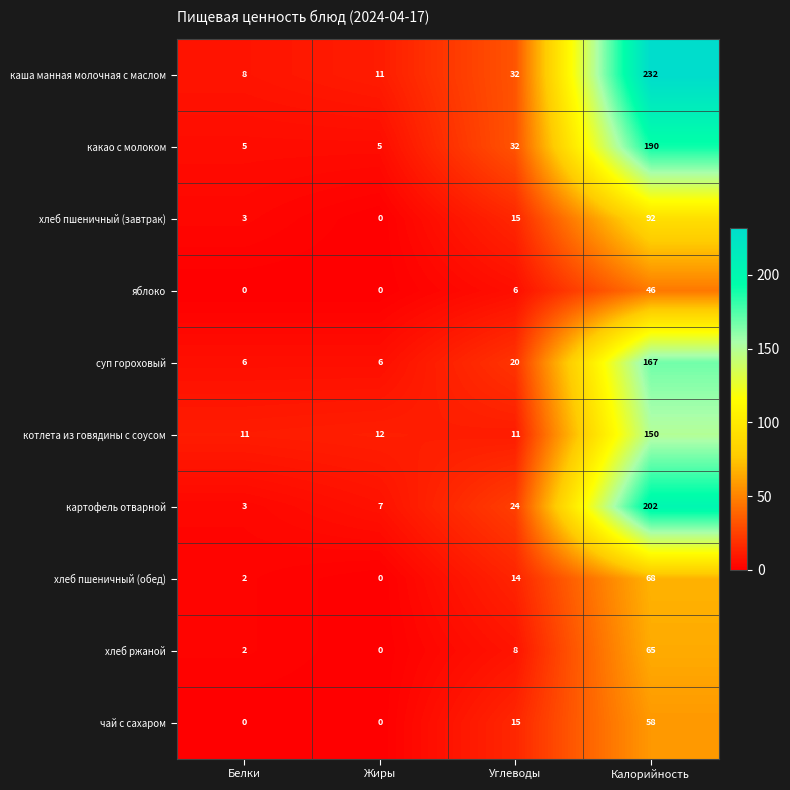

What is the sum of all чай с сахаром values?

73